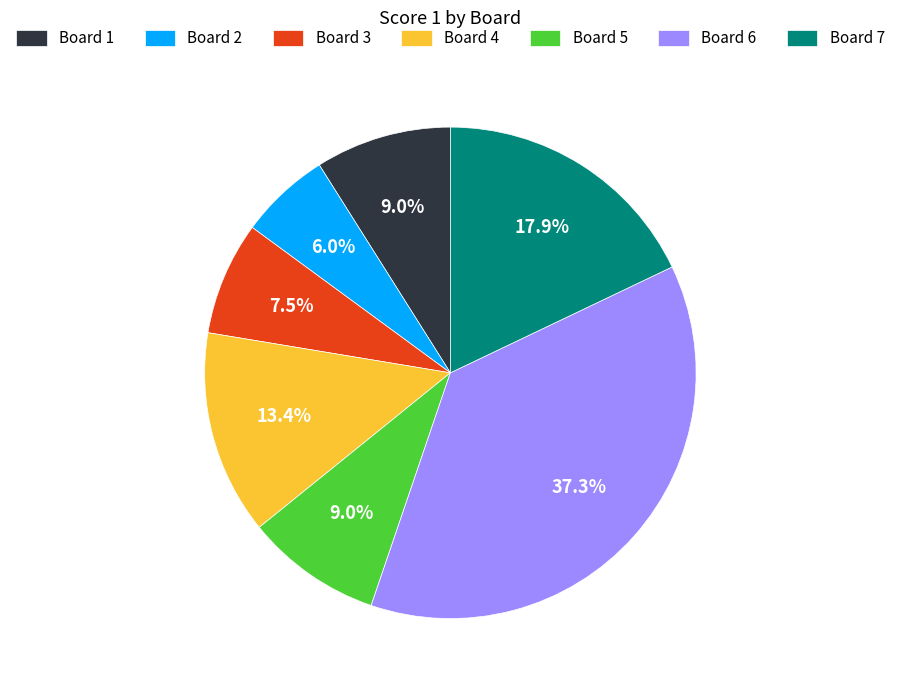

What is the ratio of the value at Board 2 to the value at Board 5?

0.7